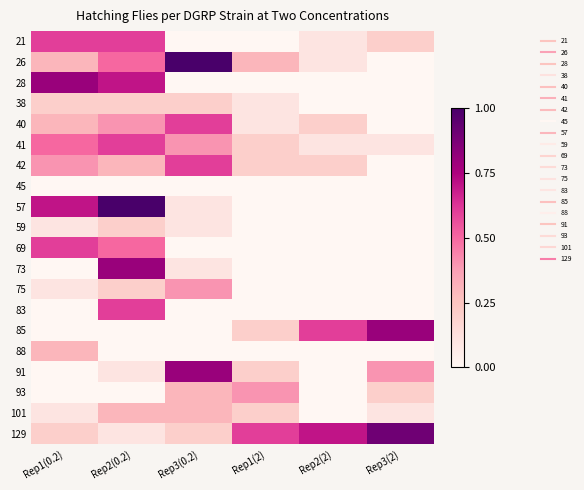

At Rep1(2), list the series in order from smallest to largest.

21, 28, 45, 57, 59, 69, 73, 75, 83, 88, 38, 40, 41, 42, 85, 91, 101, 26, 93, 129